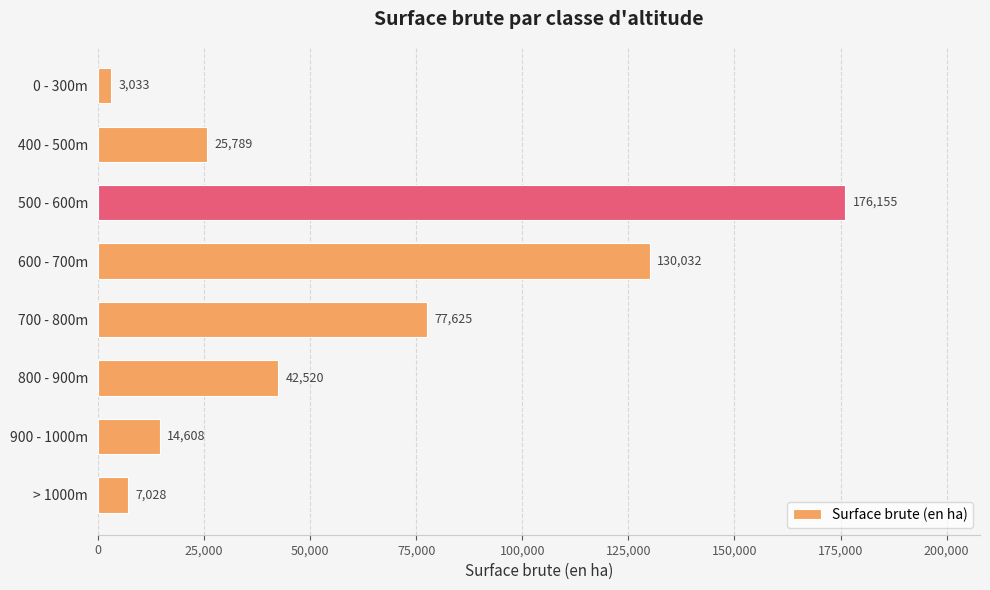

What is the smallest value displayed?

3033.3